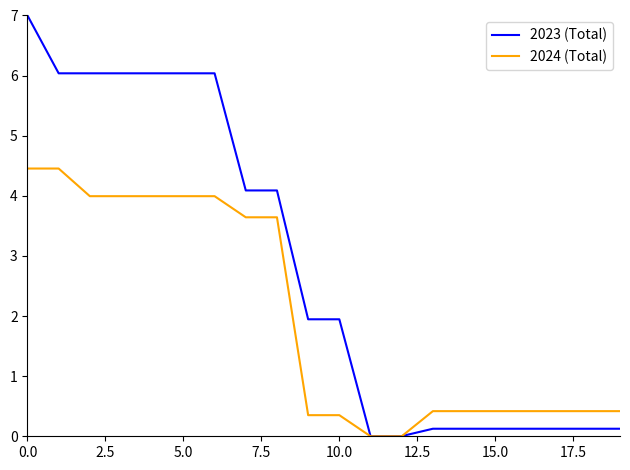

Count the number of categories in the chart.

20